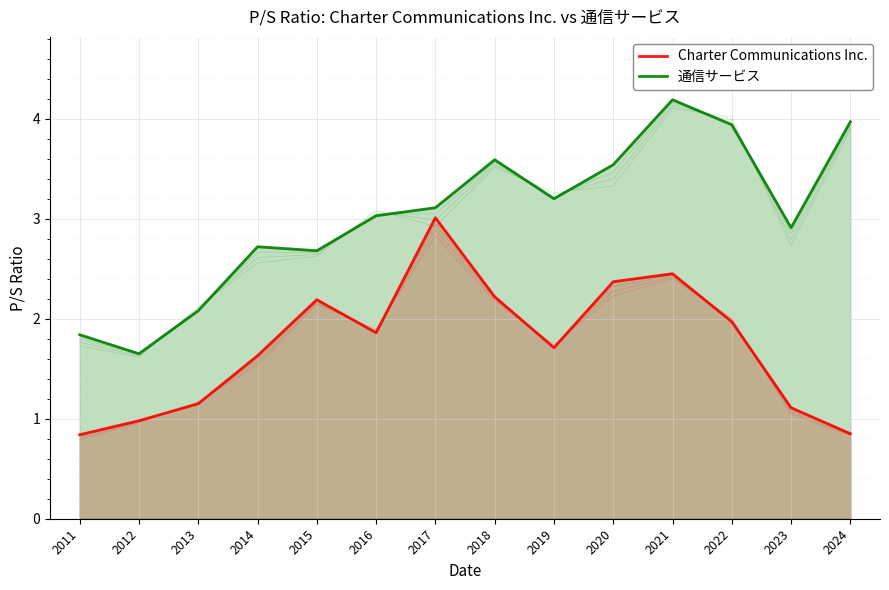

What is the minimum value for 通信サービス?

1.6